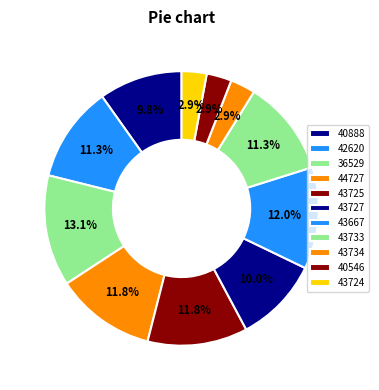

How many slices are in this pie chart?

11